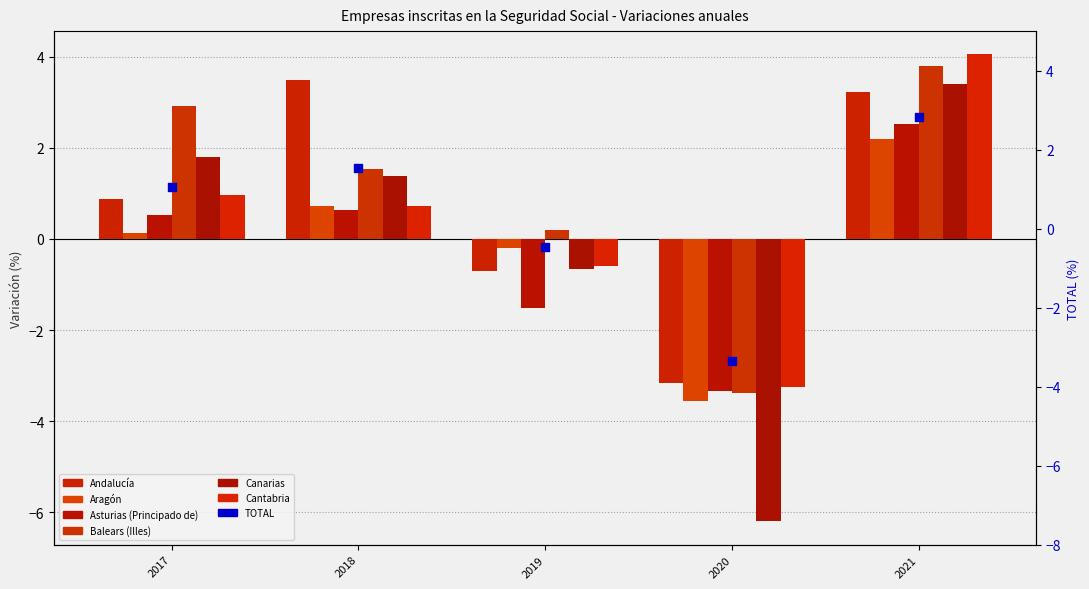

Which series has the largest Y range (max minus min)?

Canarias